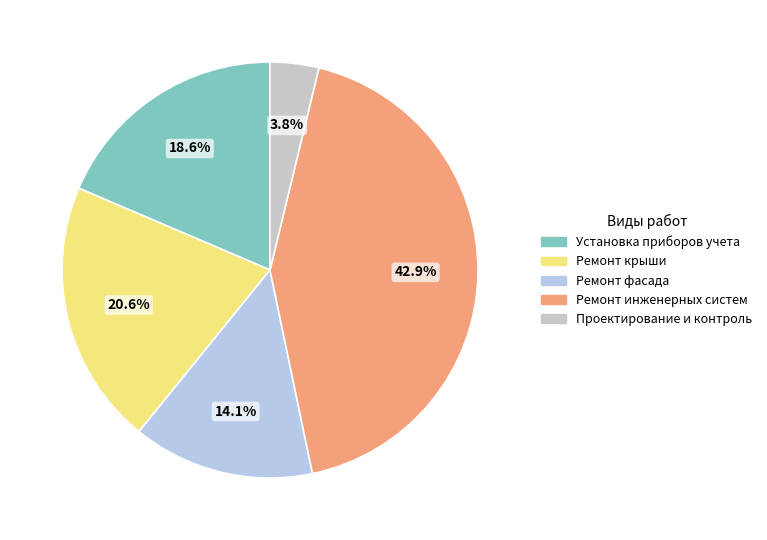

Which category has the biggest portion of the pie?

Ремонт инженерных систем